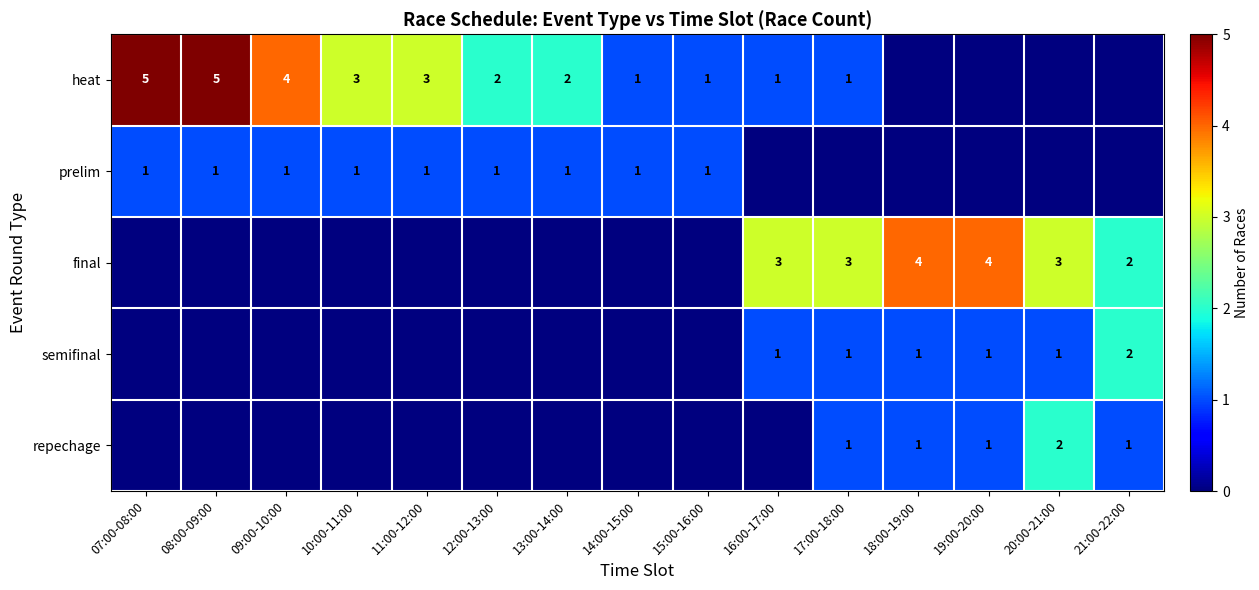

True or false: semifinal has a value of 1 at 19:00-20:00.

True